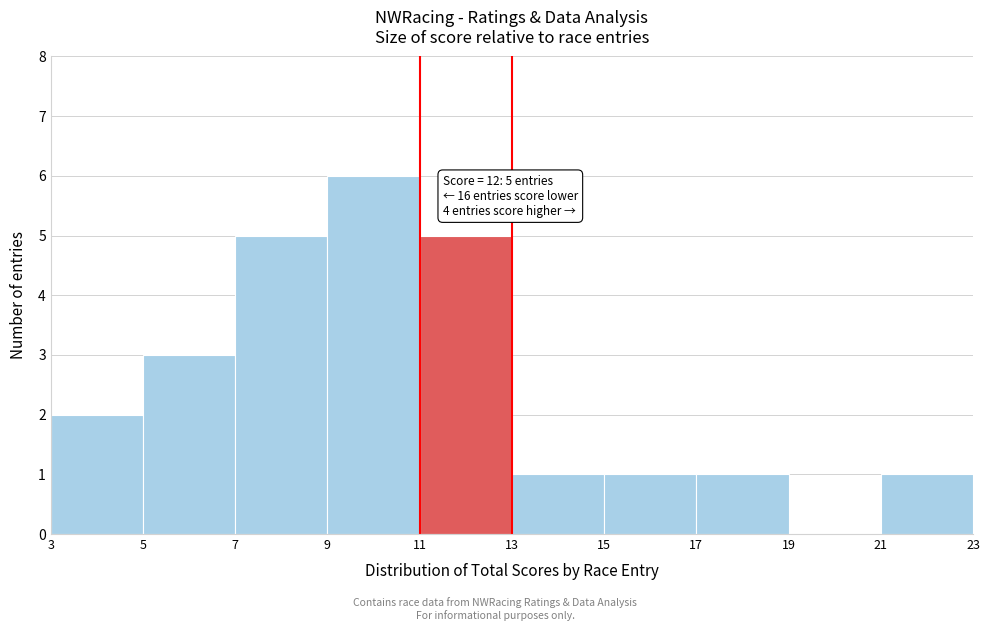

Over which range of the x-axis is the bar tallest?

9 to 11